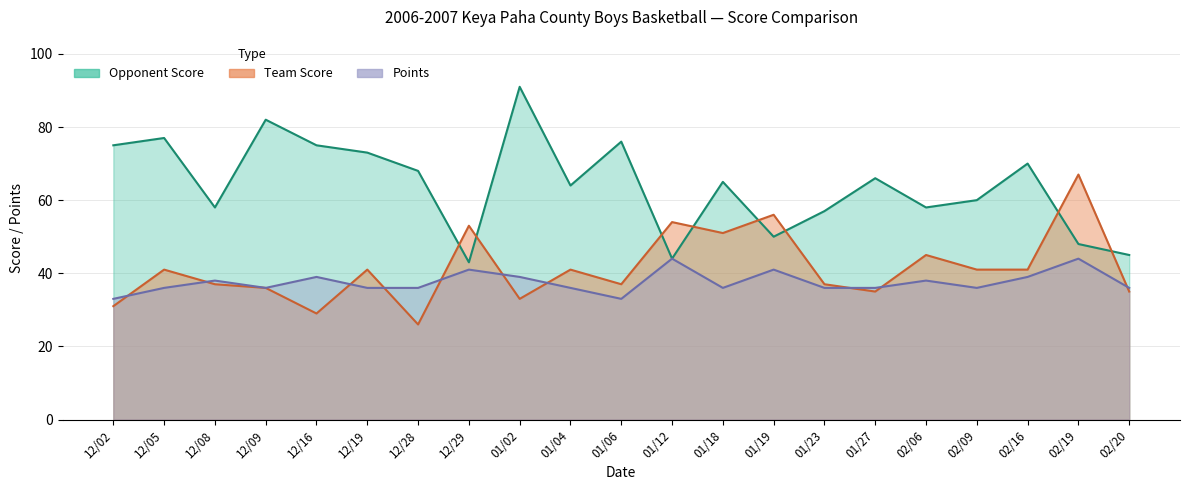

Between 02/16 and 01/18, which is larger?

01/18